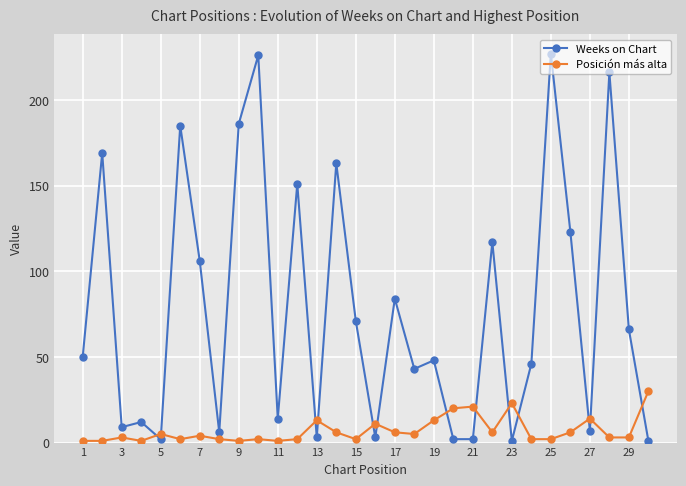

What is the value of the Weeks on Chart point at the 28th from the left?

216